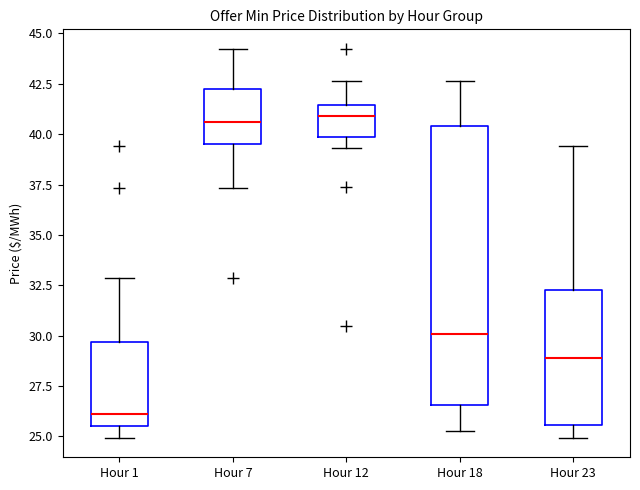

Where is the lower edge of the box for Hour 18 on the y-axis? The values are not printed on the chart, so give them approximately, as read against the axis.

26.5